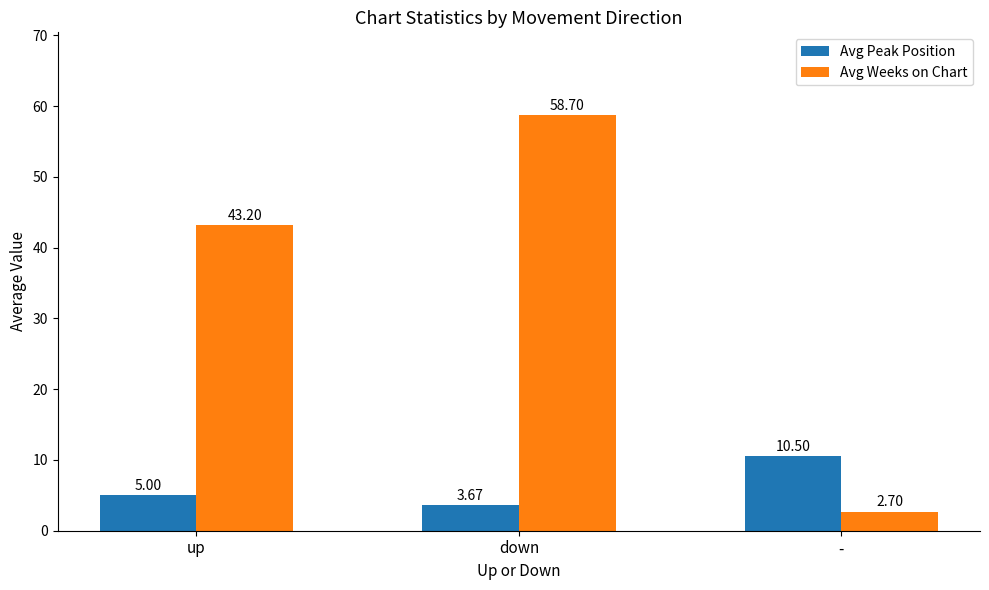

List the series in order of their overall mean, lowest first.

Avg Peak Position, Avg Weeks on Chart